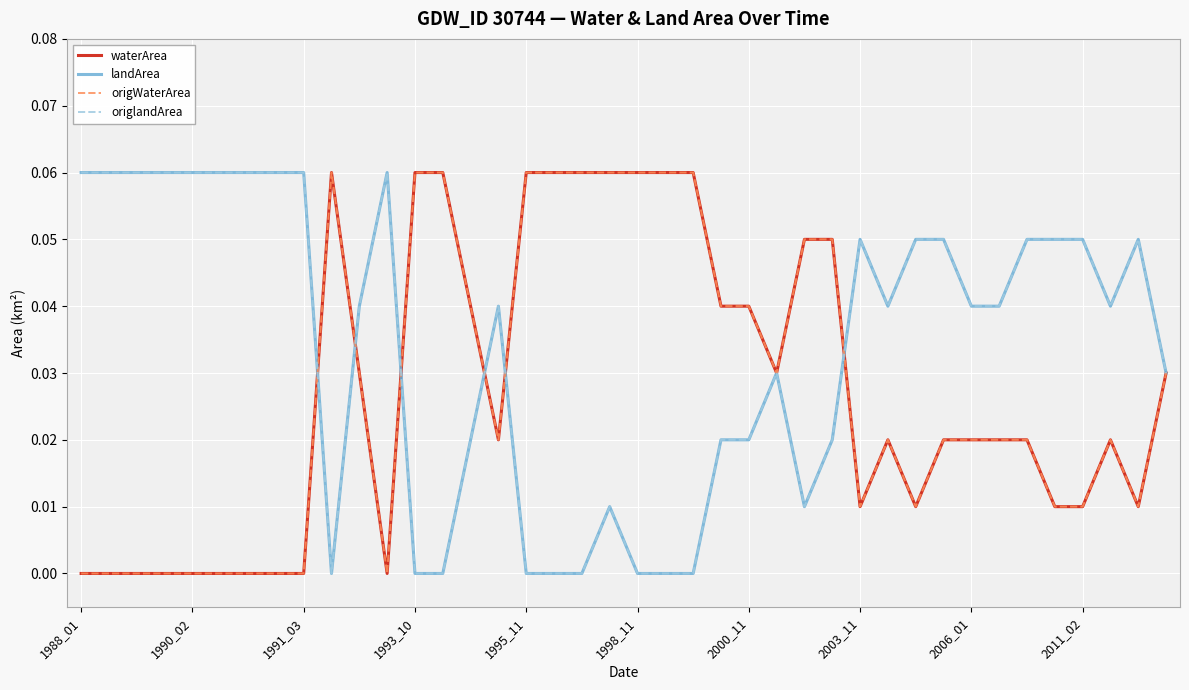

Does the chart have visible grid lines?

Yes